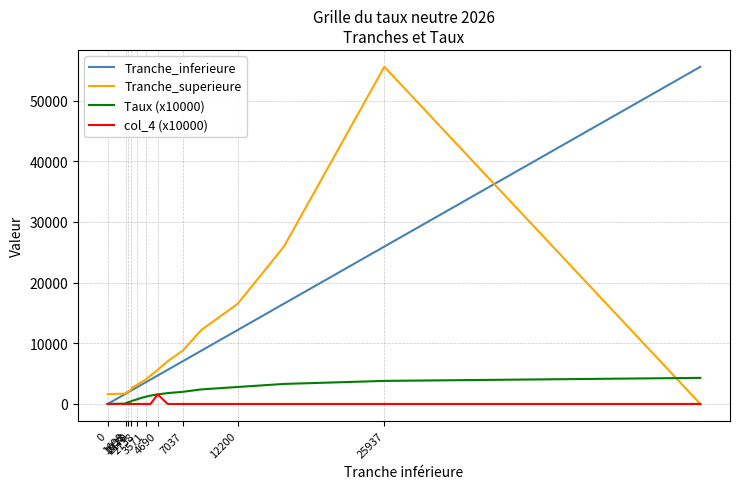

True or false: Taux (x10000) and Tranche_superieure intersect in this chart.

True